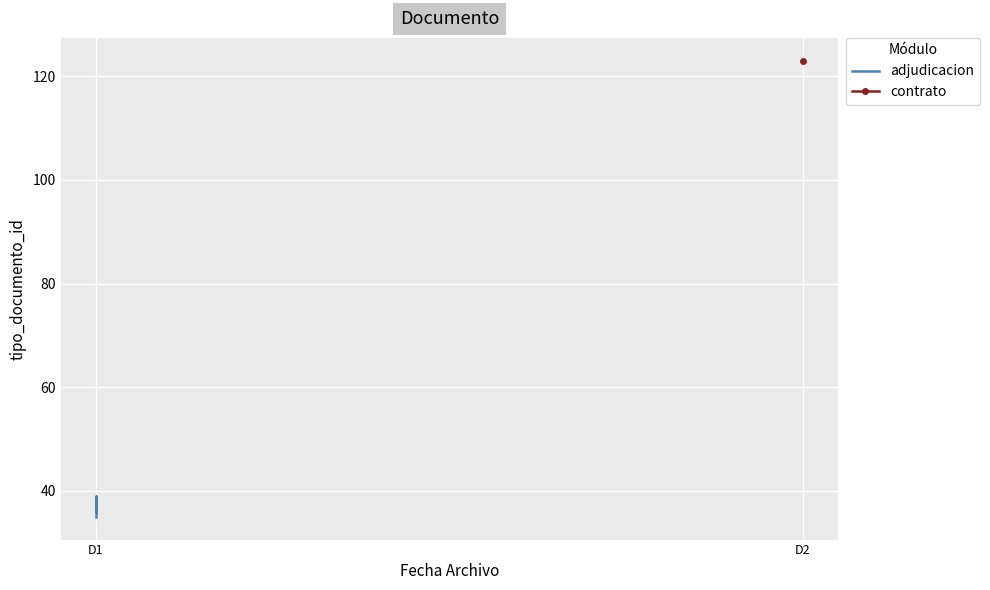

Does the chart display data point markers on the line(s)?

No